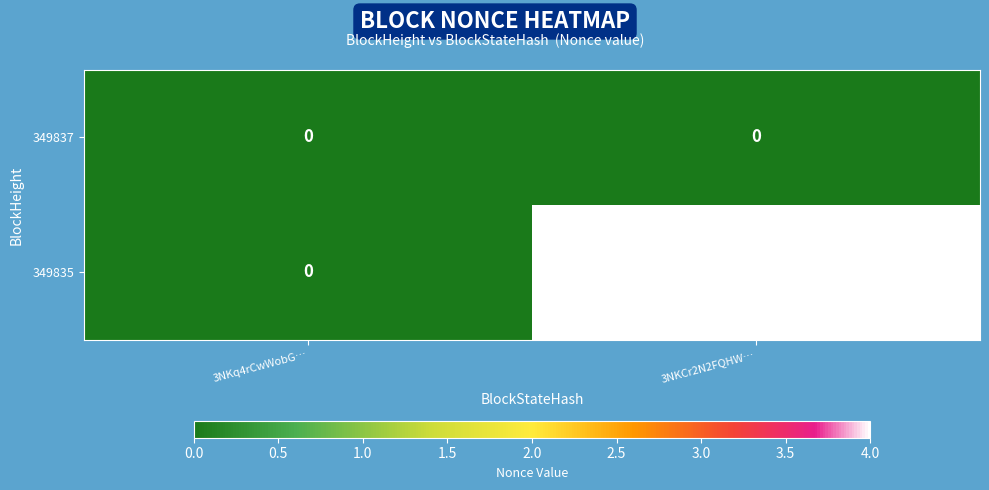

What is the total value across all series at 3NKCr2N2FQHW…?

4